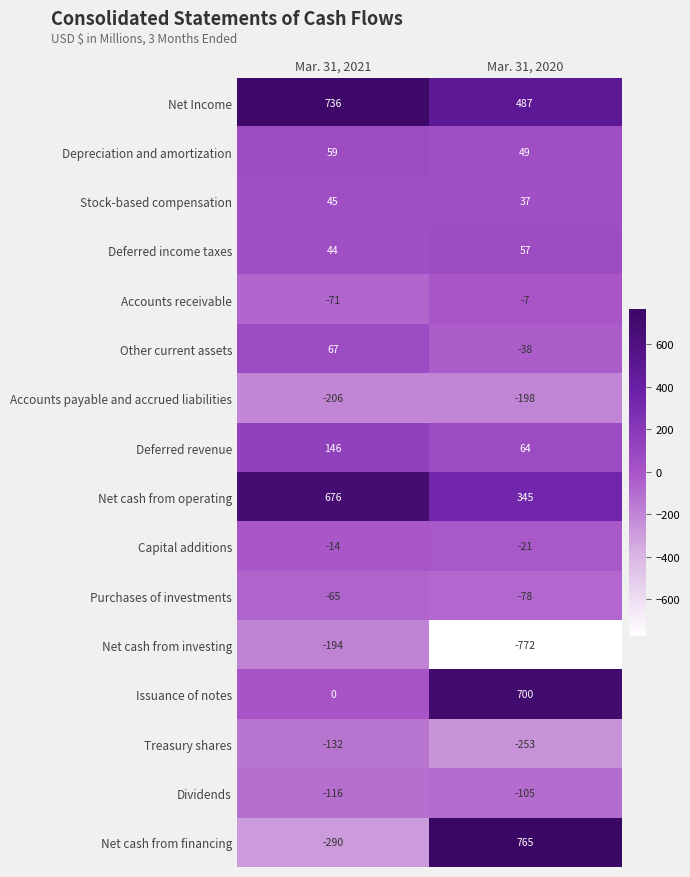

Count the number of categories in the chart.

2